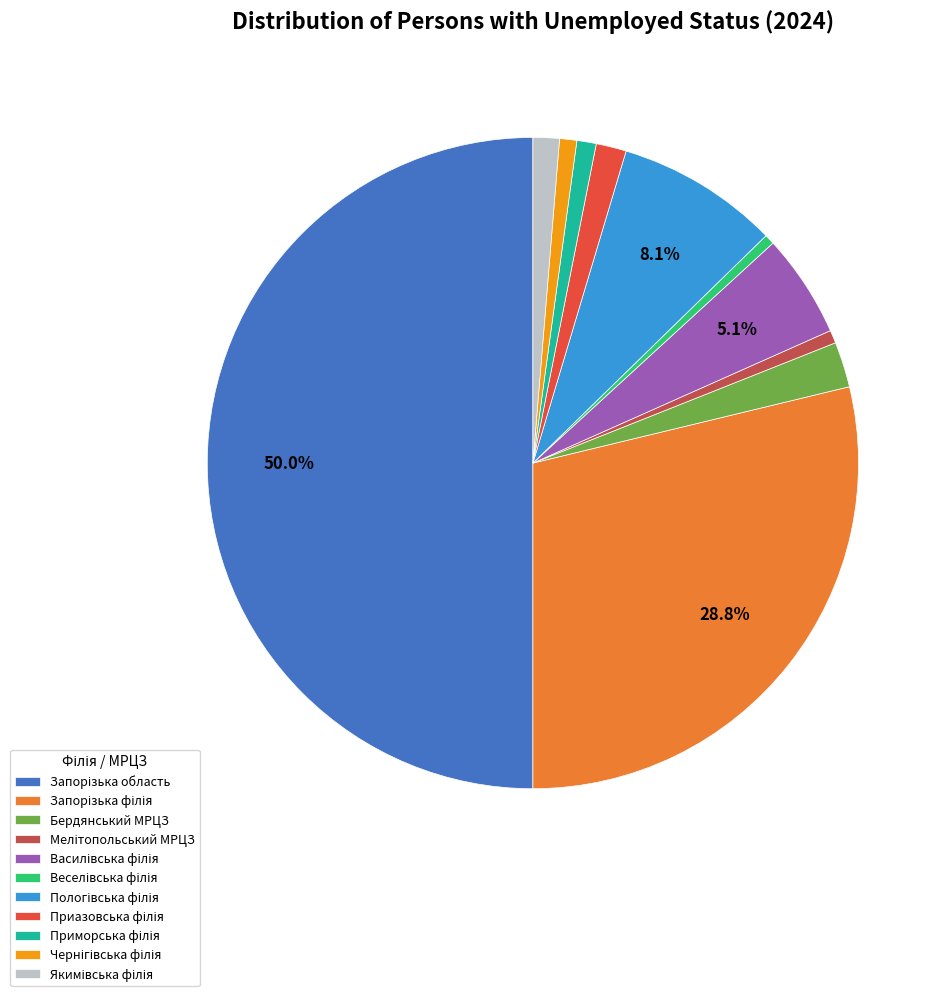

Count the number of slices in the pie.

11